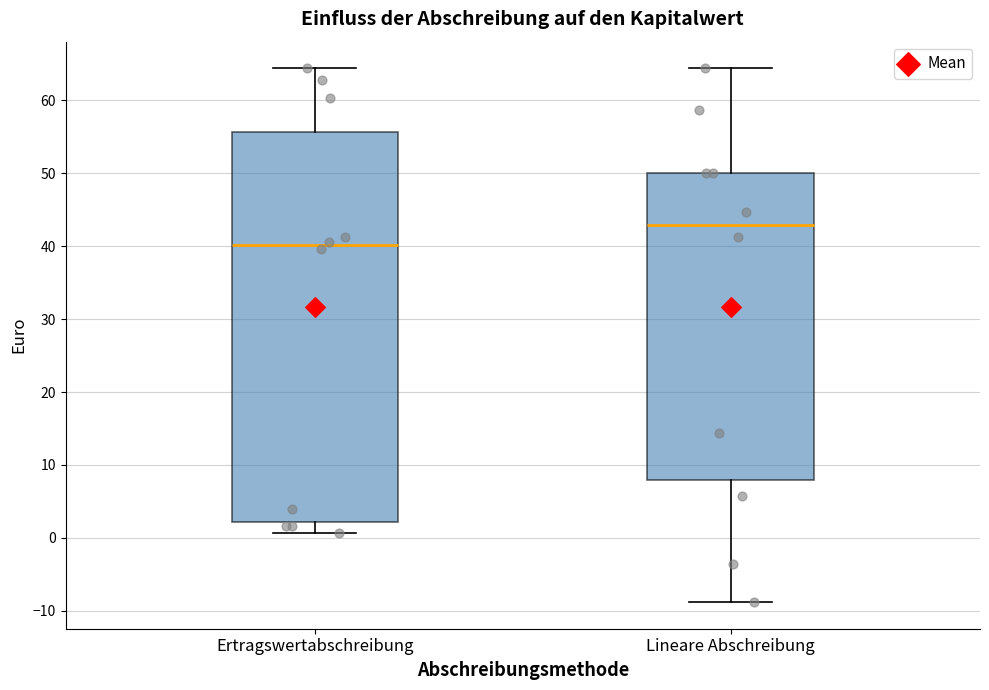

Which box is the tallest, from its lower edge to its upper edge?

Ertragswertabschreibung